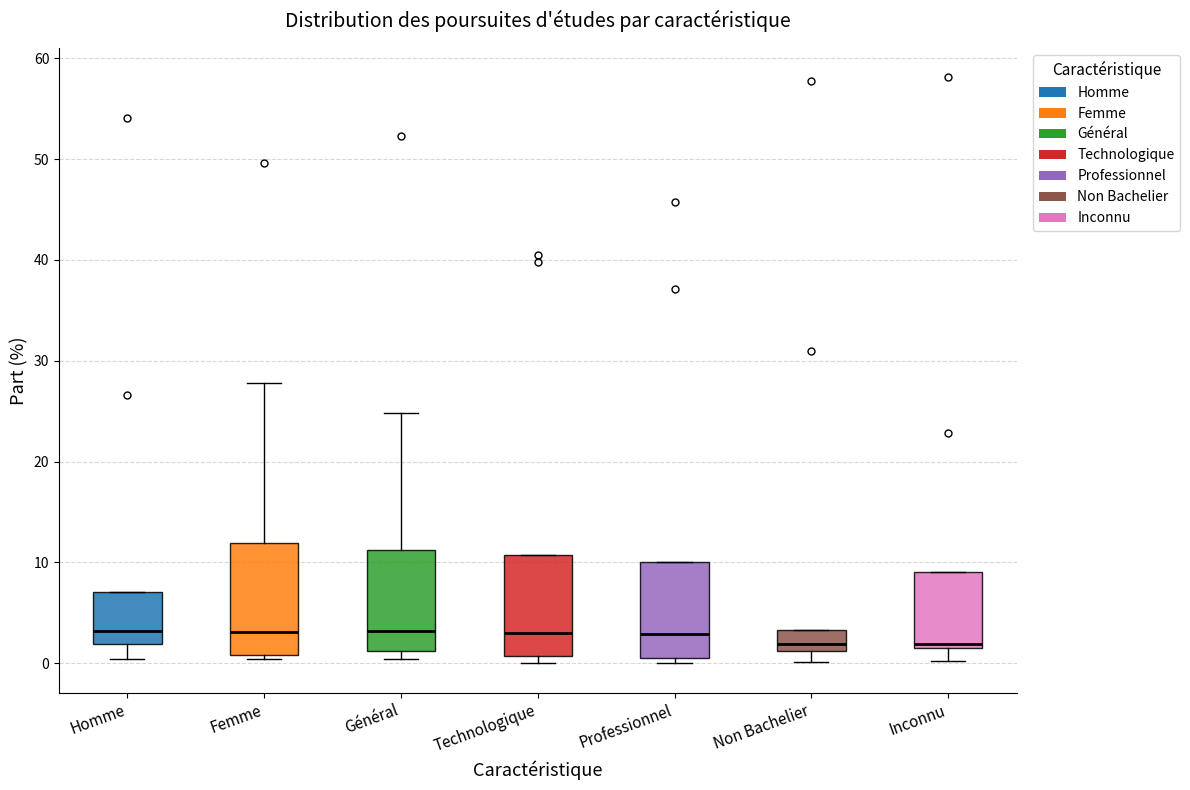

Which box is the tallest, from its lower edge to its upper edge?

Femme